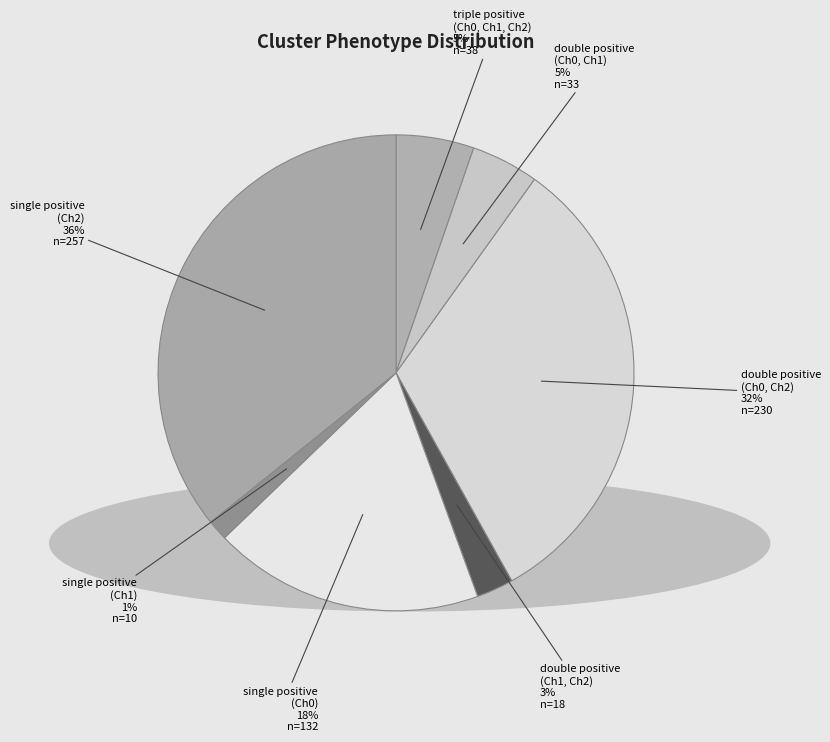

The single positive (Ch0) slice represents 27% of the pie. True or false?

False